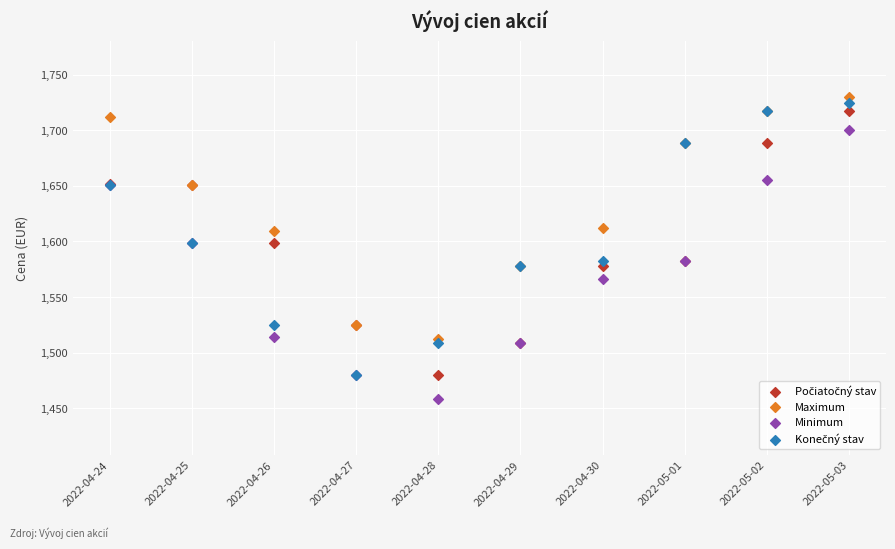

Which series contains the highest Y value?

Maximum